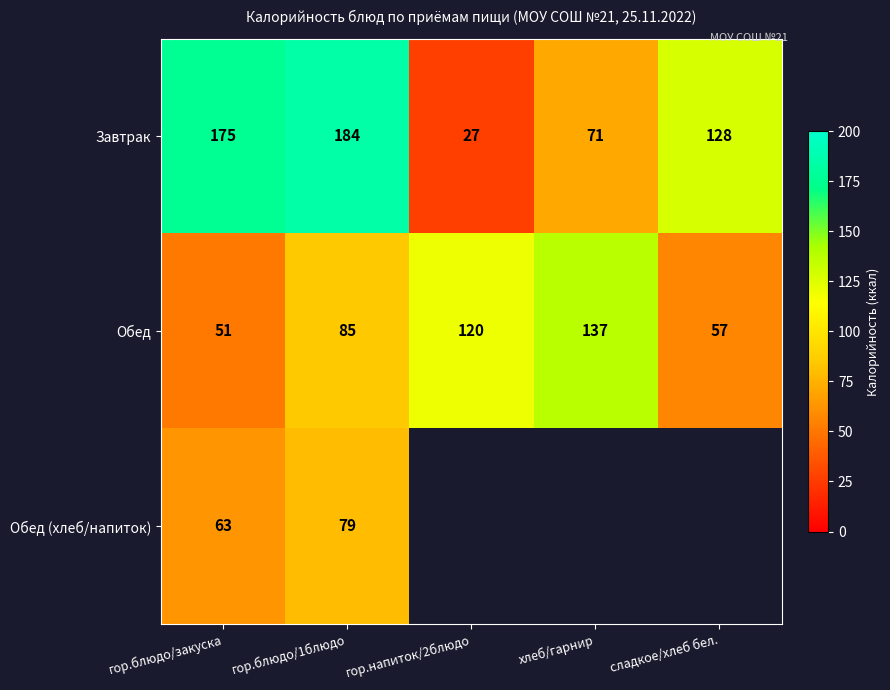

Is the value of Обед at хлеб/гарнир greater than the value of Завтрак at гор.напиток/2блюдо?

Yes